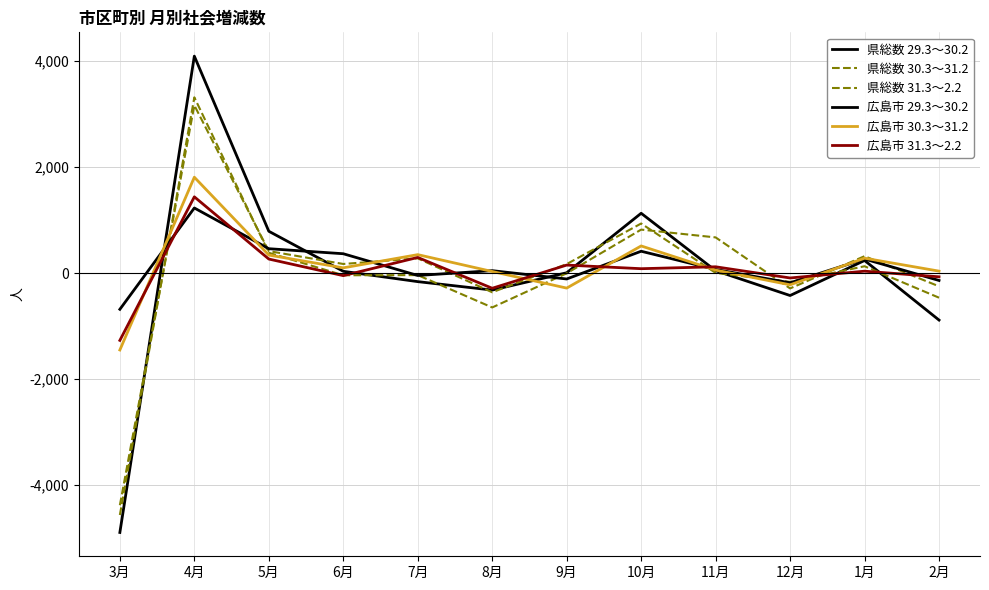

List the labels in order of 県総数 29.3～30.2 value, smallest first.

3月, 2月, 12月, 8月, 7月, 9月, 6月, 11月, 1月, 5月, 10月, 4月